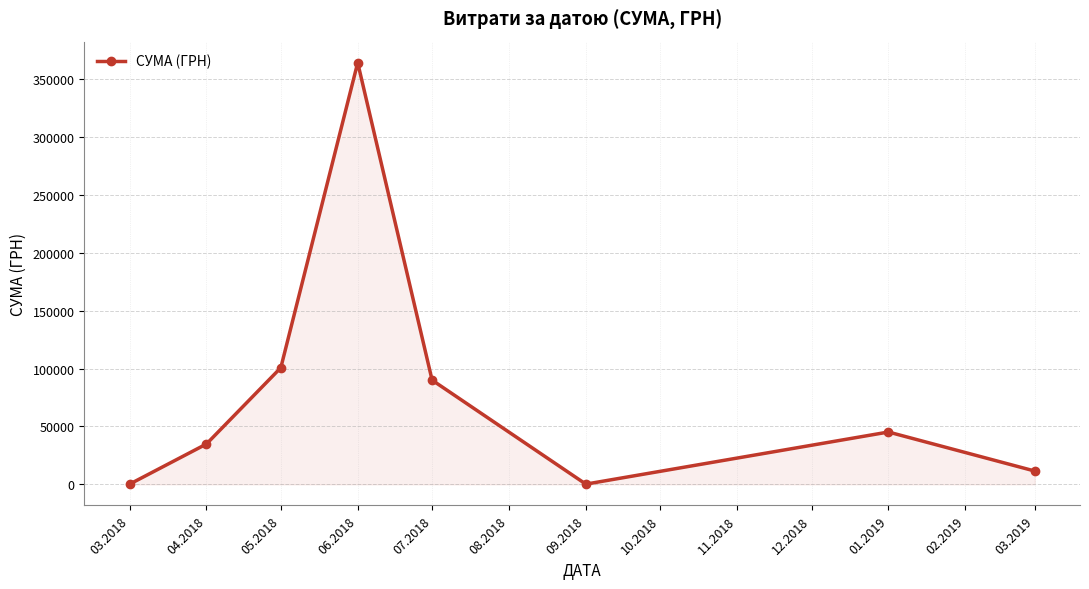

What is the maximum value shown in the chart?

364108.4